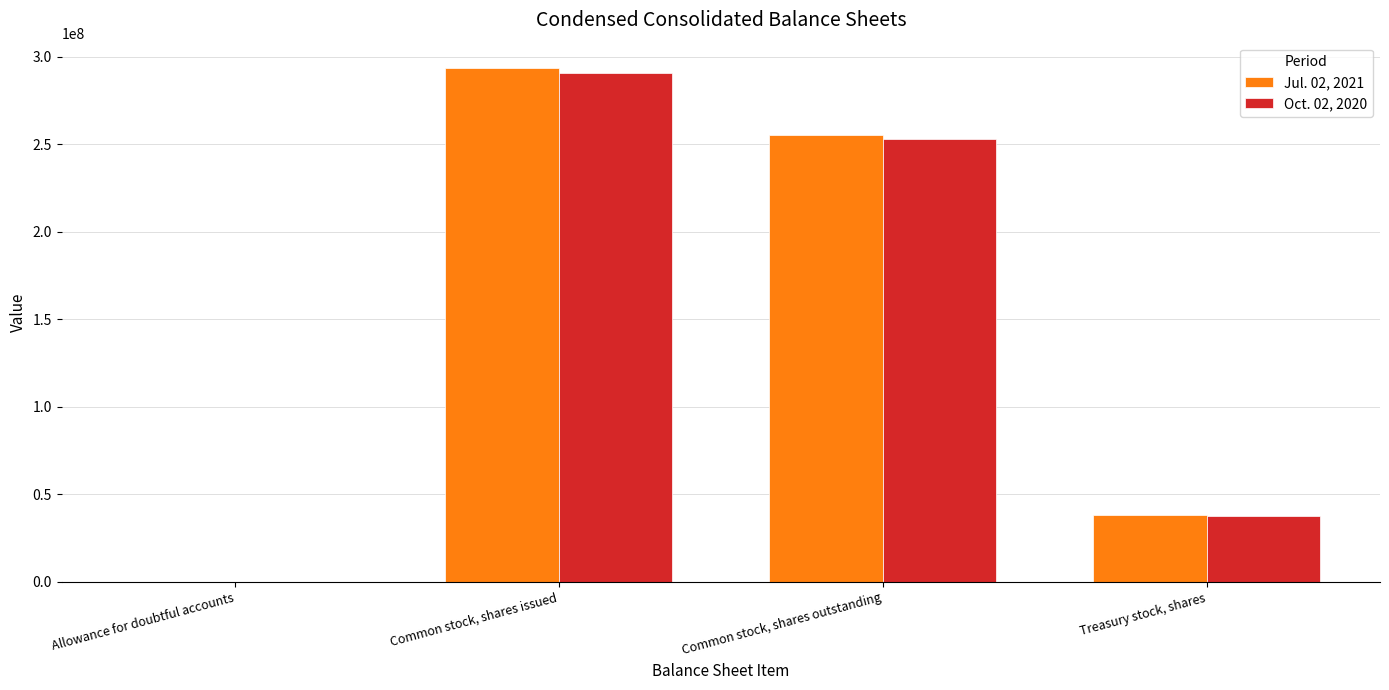

What is the average value of the Jul. 02, 2021 series?

146652454